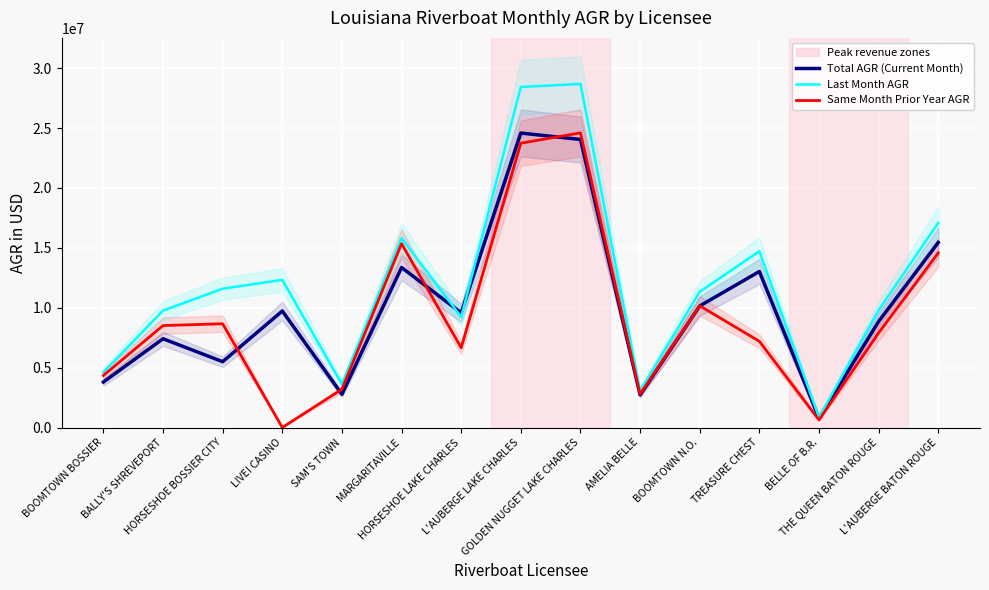

What is the label of the 4th point from the left?

LIVE! CASINO